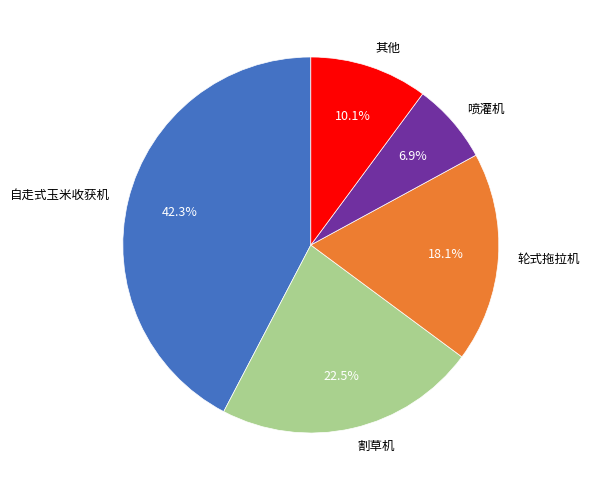

Count the number of slices in the pie.

5